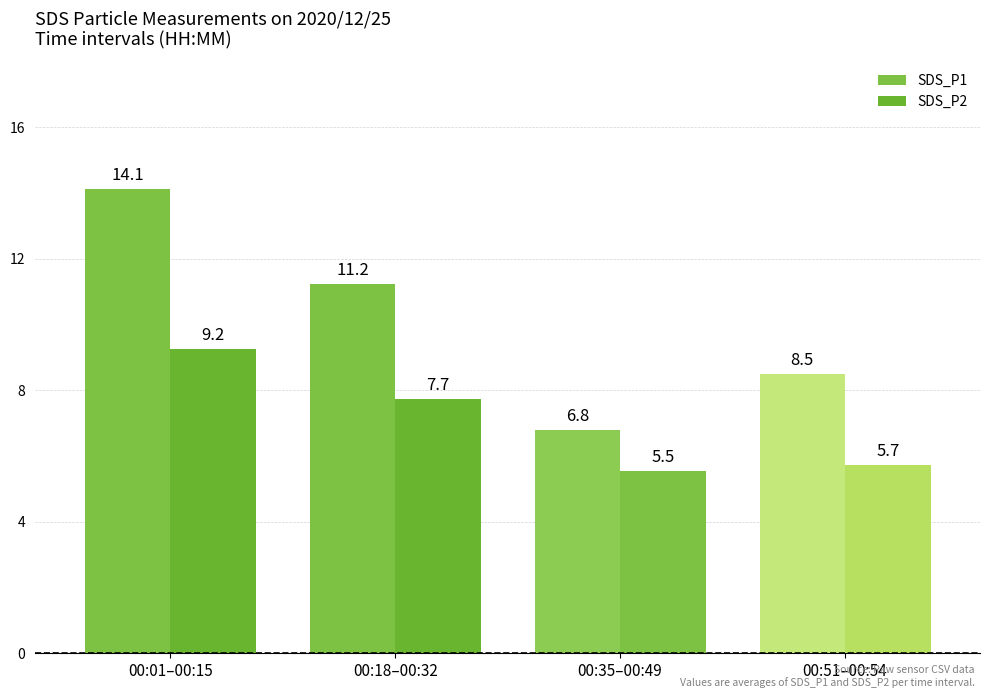

At which label does SDS_P2 first exceed 7?

00:01–00:15